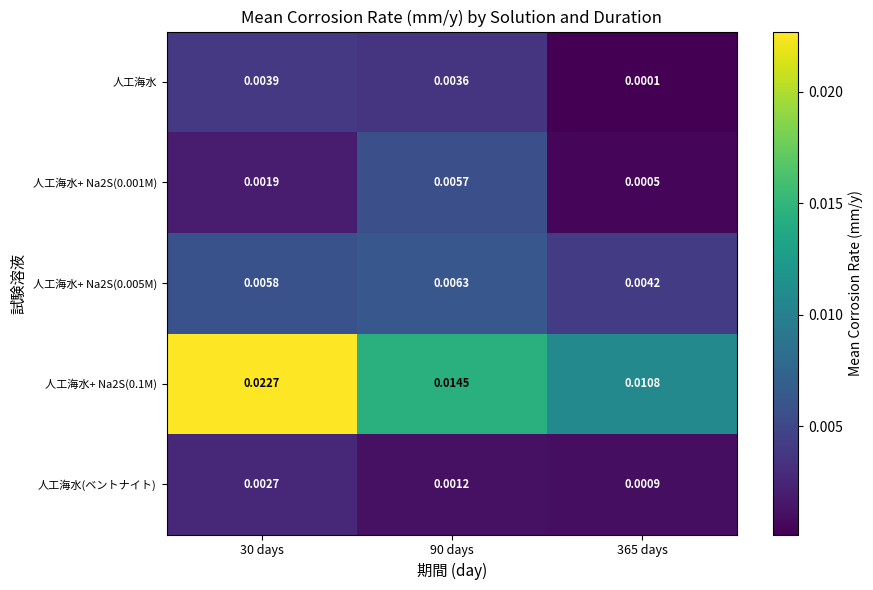

Is the value of 人工海水+ Na2S(0.001M) at 365 days greater than the value of 人工海水 at 90 days?

No